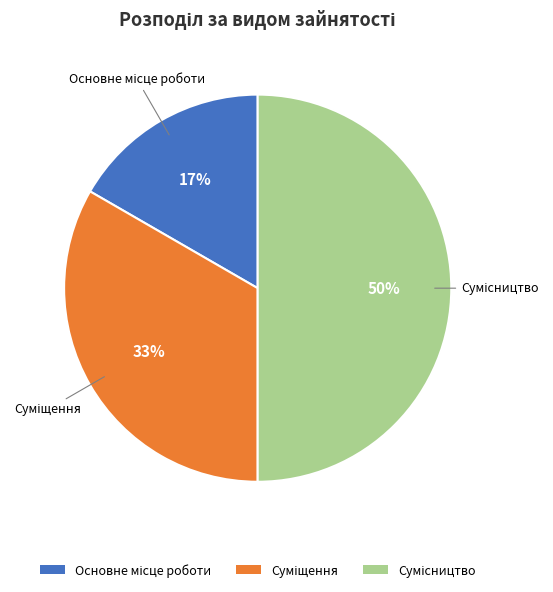

To the nearest percent, what is the average slice percentage?

33%